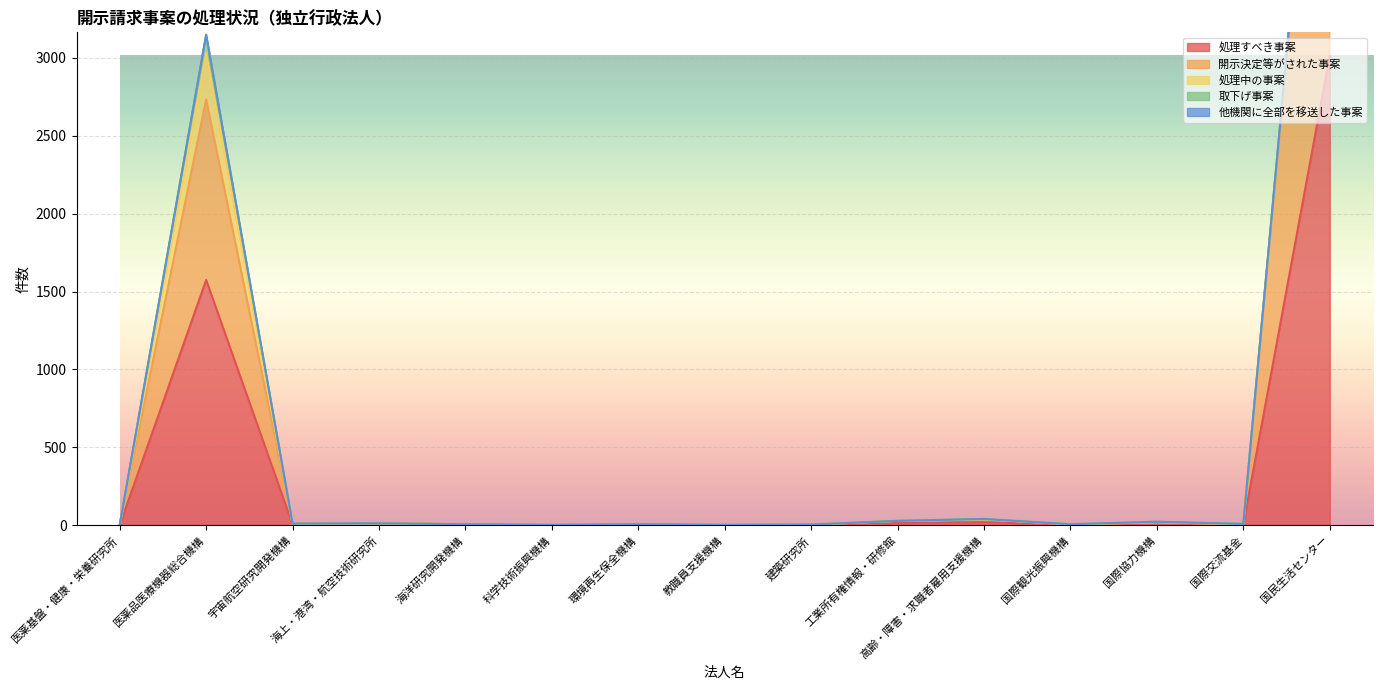

List the series in order of their peak value, lowest first.

他機関に全部を移送した事案, 取下げ事案, 処理中の事案, 開示決定等がされた事案, 処理すべき事案